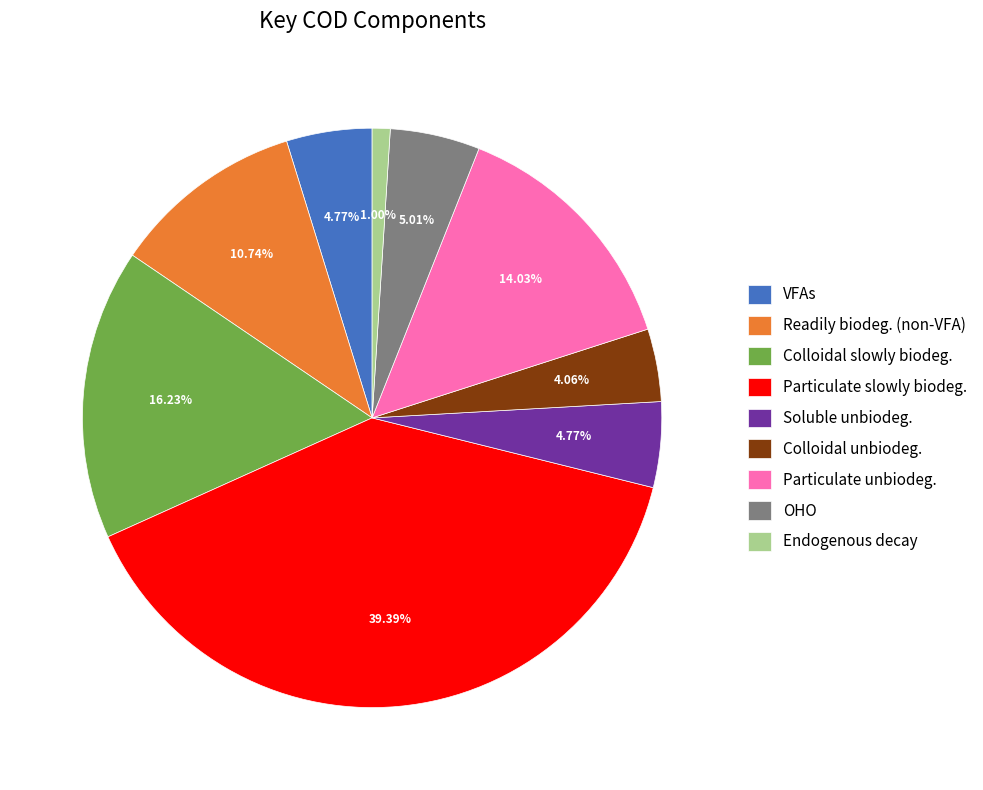

Does Soluble unbiodeg. represent more than half of the total?

No